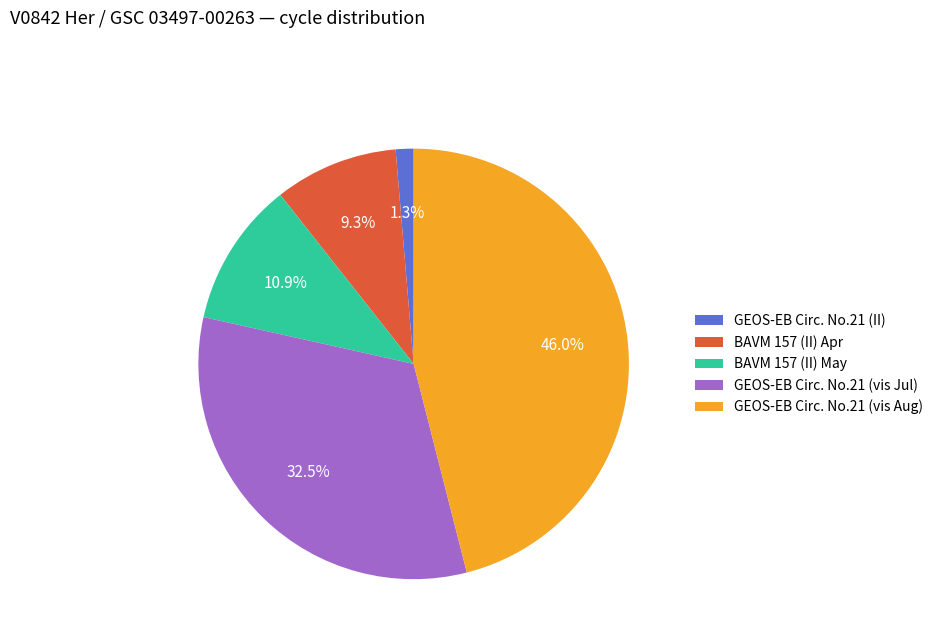

To the nearest percent, what is the difference between the largest and smallest slice percentages?

45%